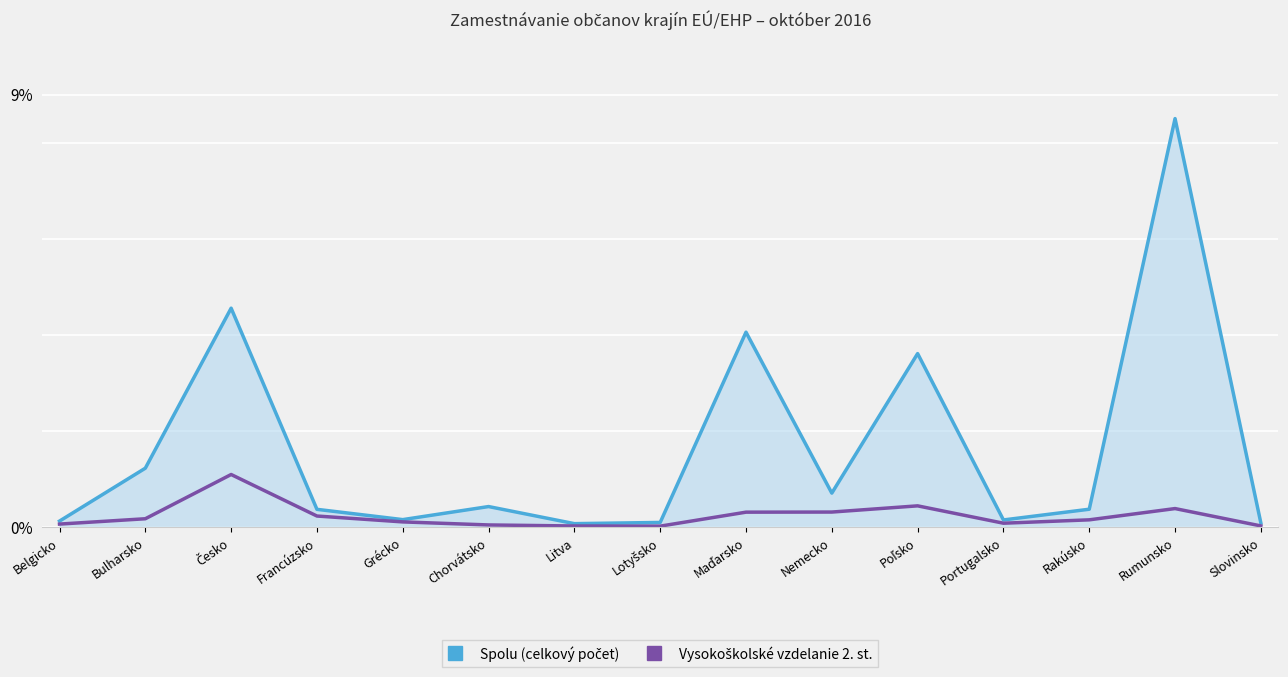

True or false: Vysokoškolské vzdelanie druhého stupňa and Spolu (line) cross at least once.

False